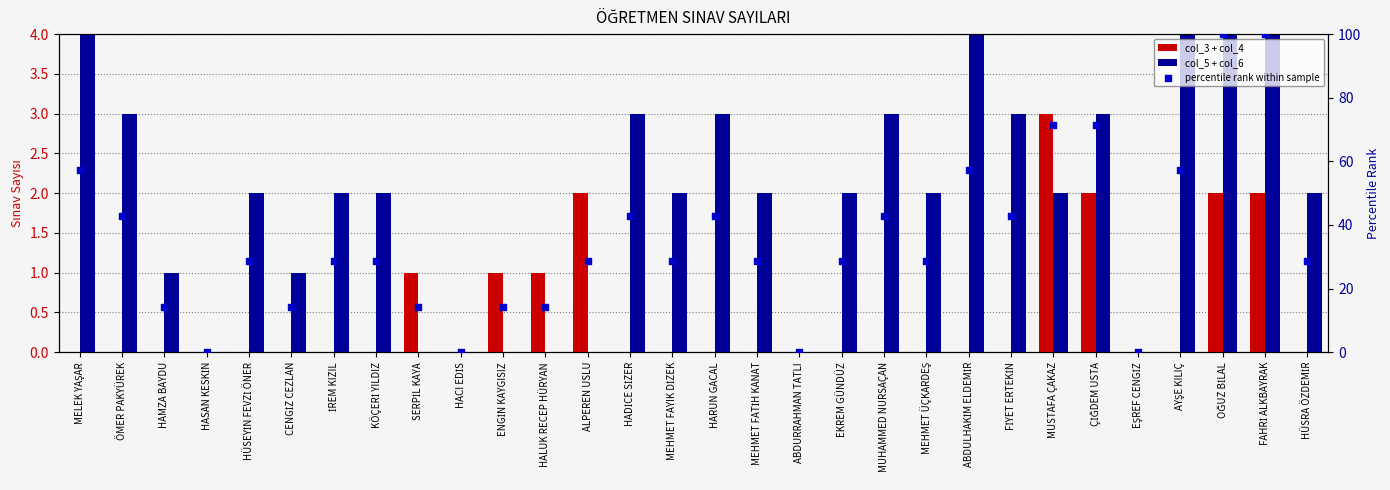

Which series reaches the minimum Y coordinate?

col_3 + col_4